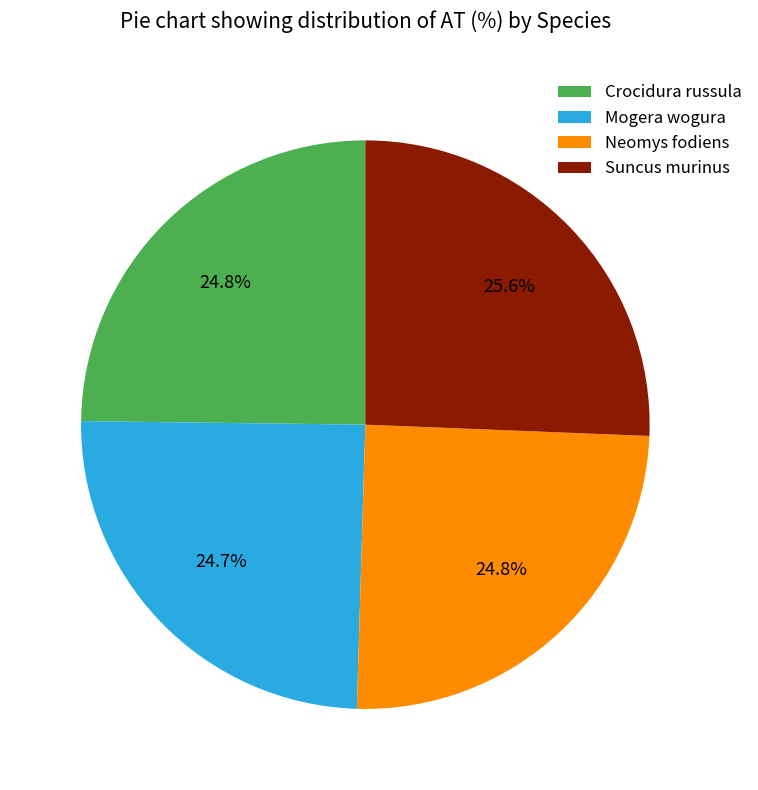

How many slices are in this pie chart?

4